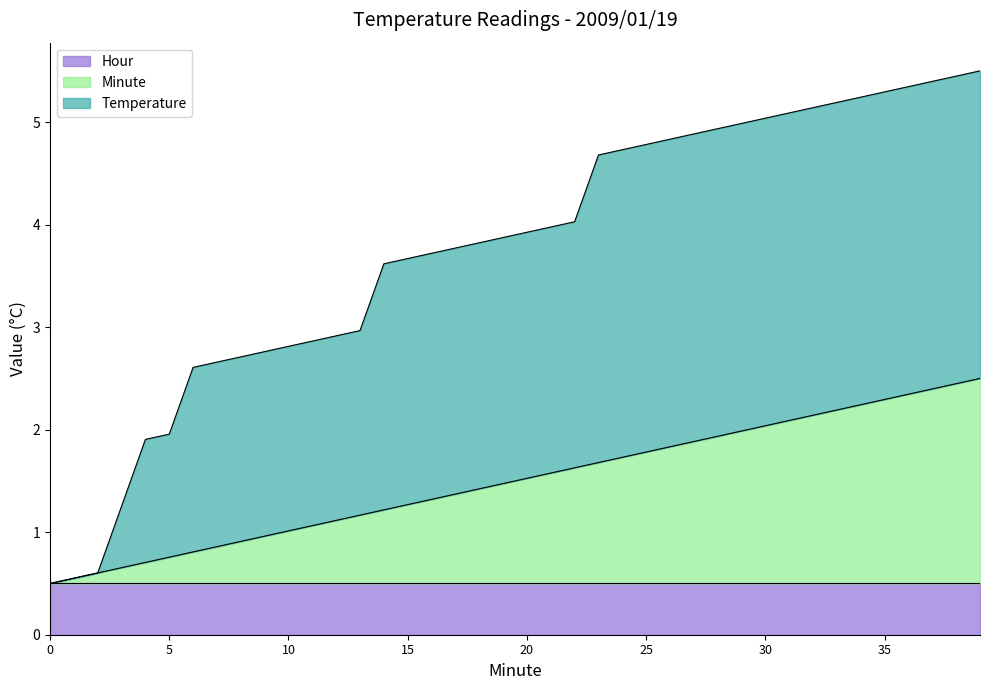

At which category is the sum across all series the highest?

39